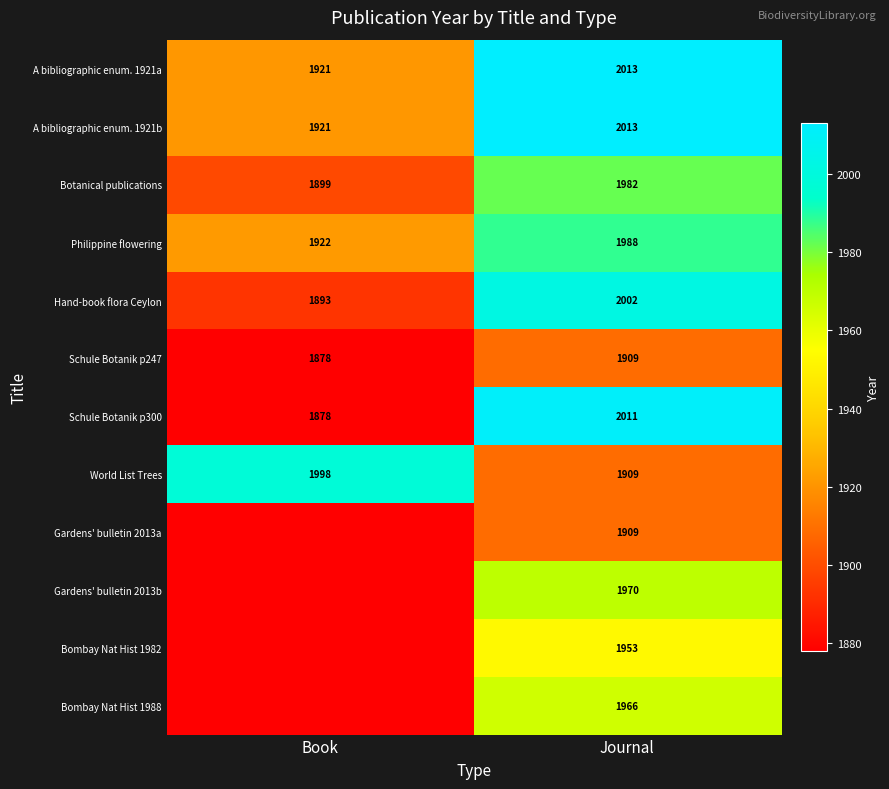

Rank the categories by A bibliographic enum. 1921a value from highest to lowest.

Journal, Book